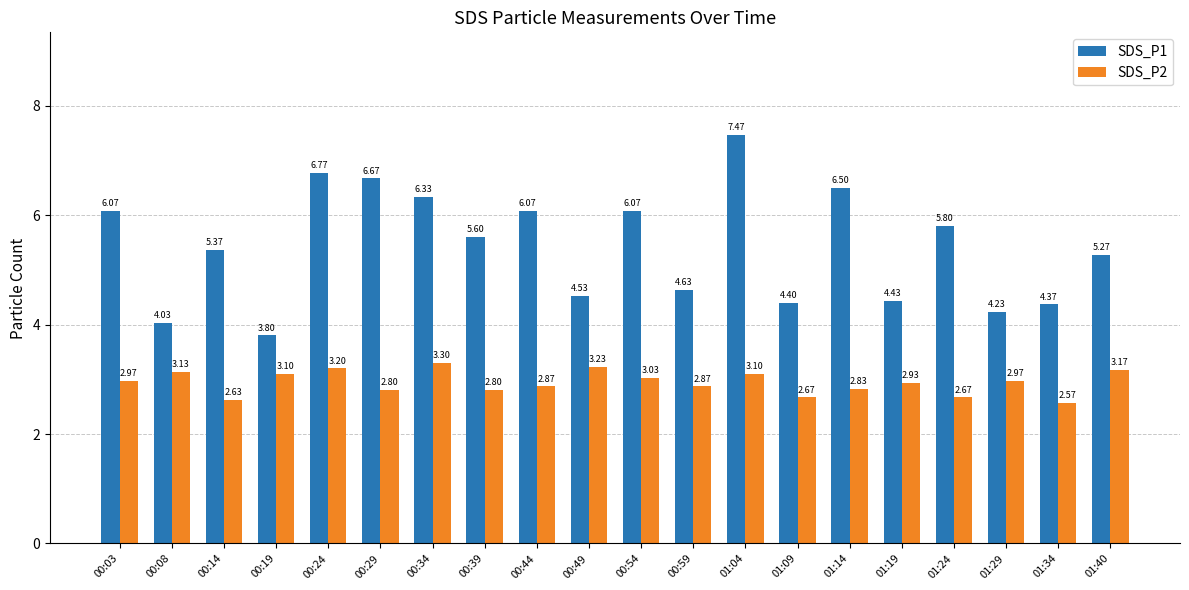

What is the difference between the highest and lowest values at 01:14?

3.7